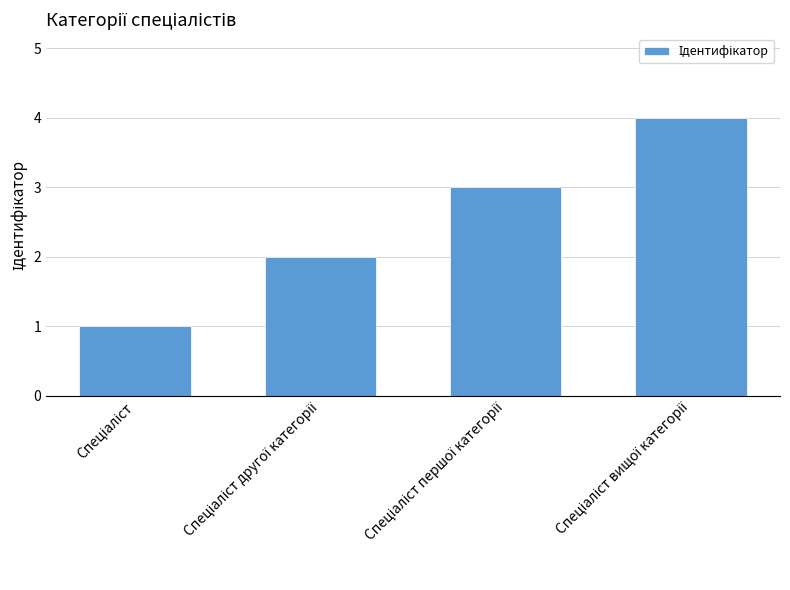

What is the greatest value displayed?

4